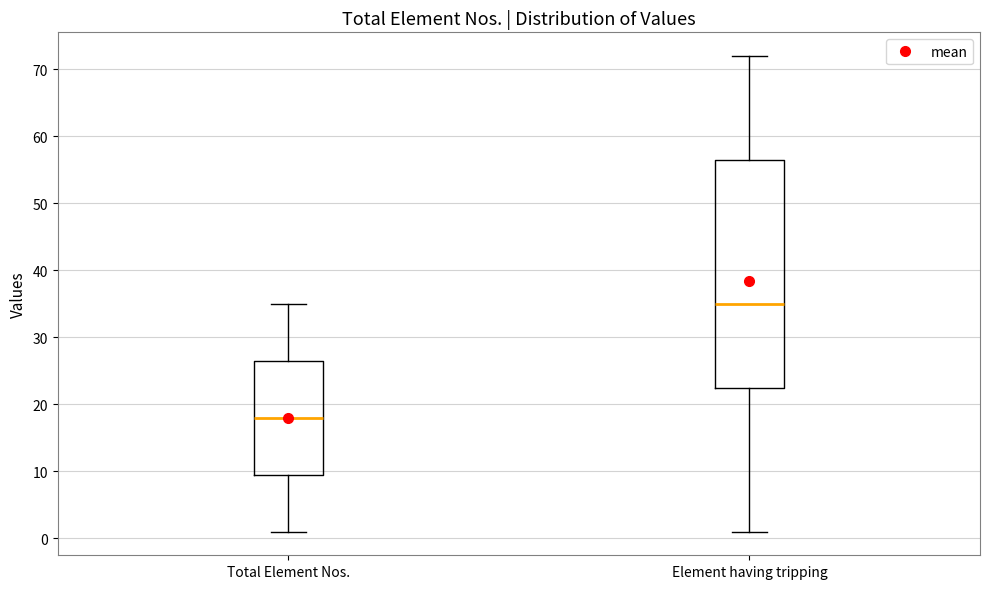

Reading left to right, read every box against the y-axis: the position of its median line, the range the box covers, and the ends of its whiskers. The values are not printed on the chart, so give them approximately, as read against the axis.

Total Element Nos.: median 18, box 10 to 27, whiskers 1 to 35
Element having tripping: median 35, box 23 to 57, whiskers 1 to 72